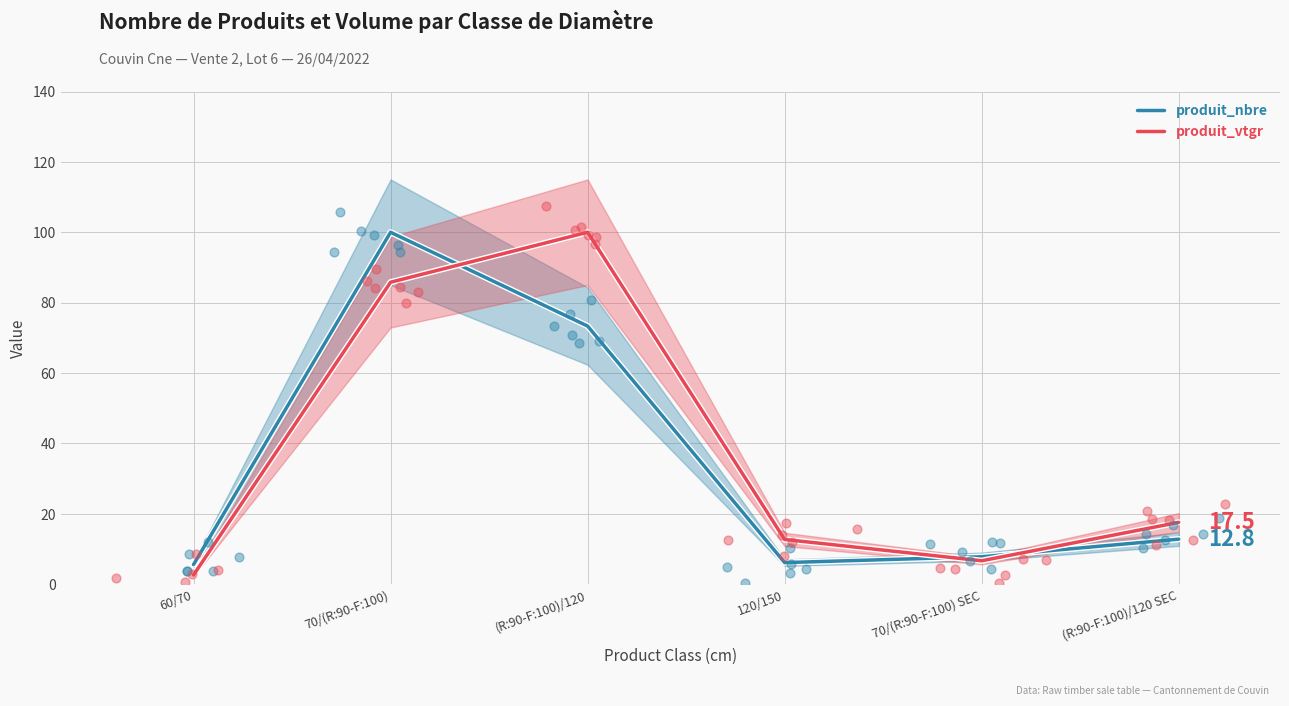

At which category is the sum across all series the highest?

70/(R:90-F:100)